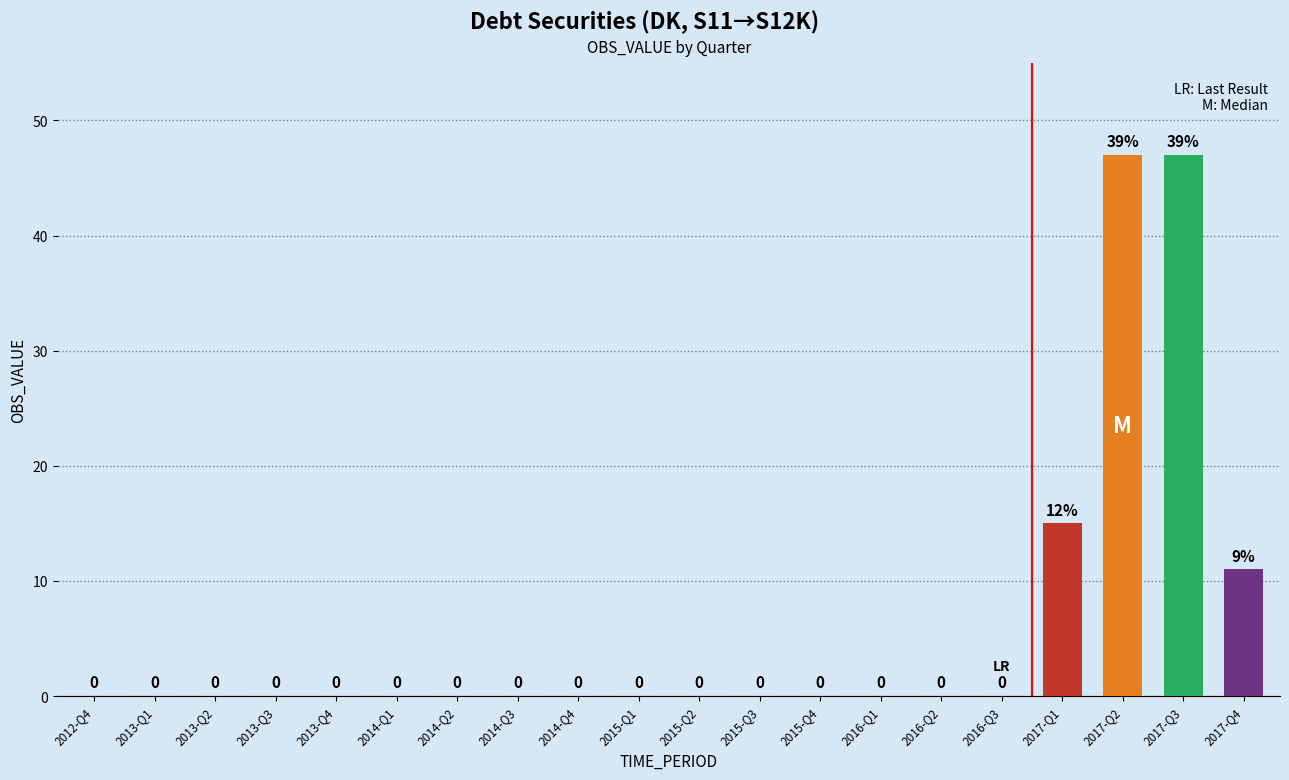

Reading left to right, list all the values displayed in this chart.

2012-Q4=0	2013-Q1=0	2013-Q2=0	2013-Q3=0	2013-Q4=0	2014-Q1=0	2014-Q2=0	2014-Q3=0	2014-Q4=0	2015-Q1=0	2015-Q2=0	2015-Q3=0	2015-Q4=0	2016-Q1=0	2016-Q2=0	2016-Q3=0	2017-Q1=15	2017-Q2=47	2017-Q3=47	2017-Q4=11